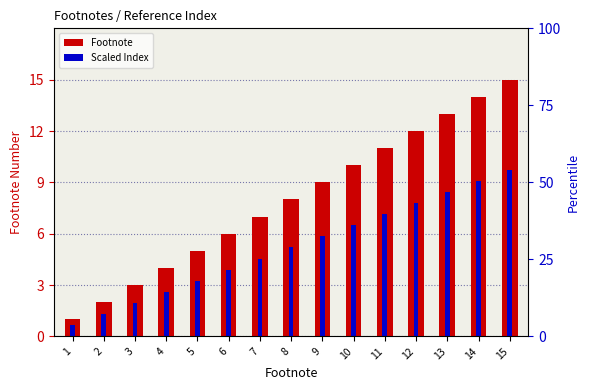

The value of Scaled Index at 12 is 12.9. True or false?

False